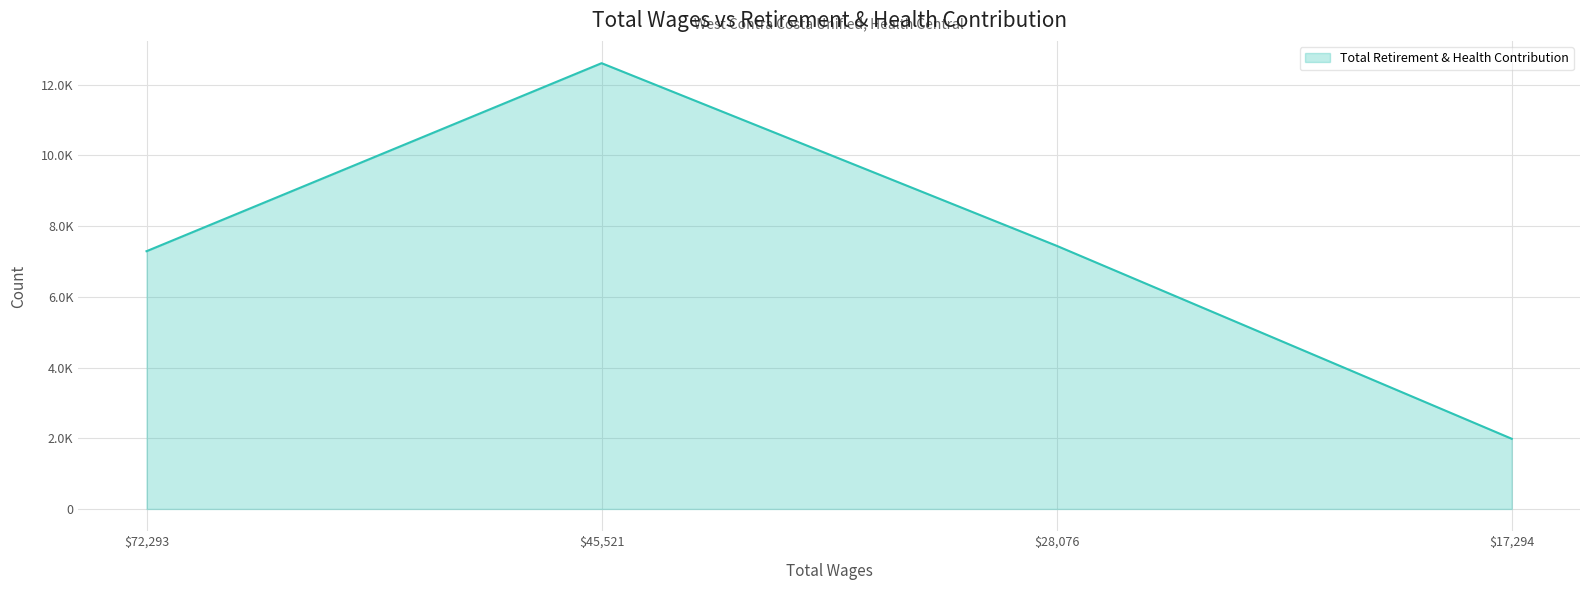

At which category does the chart reach its minimum across all series?

$17,294